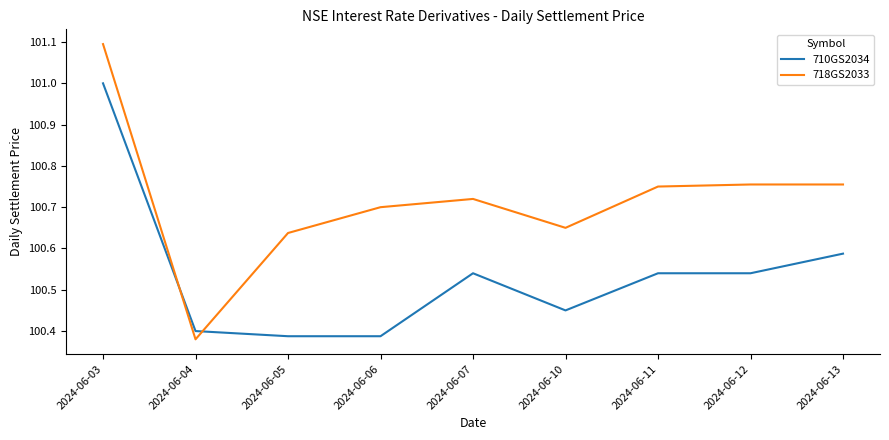

How many 710GS2034 values are between 100 and 101?

9